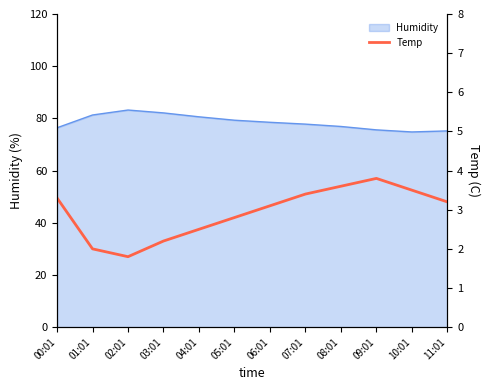

True or false: the data shows 4.0 at 04:01.

False